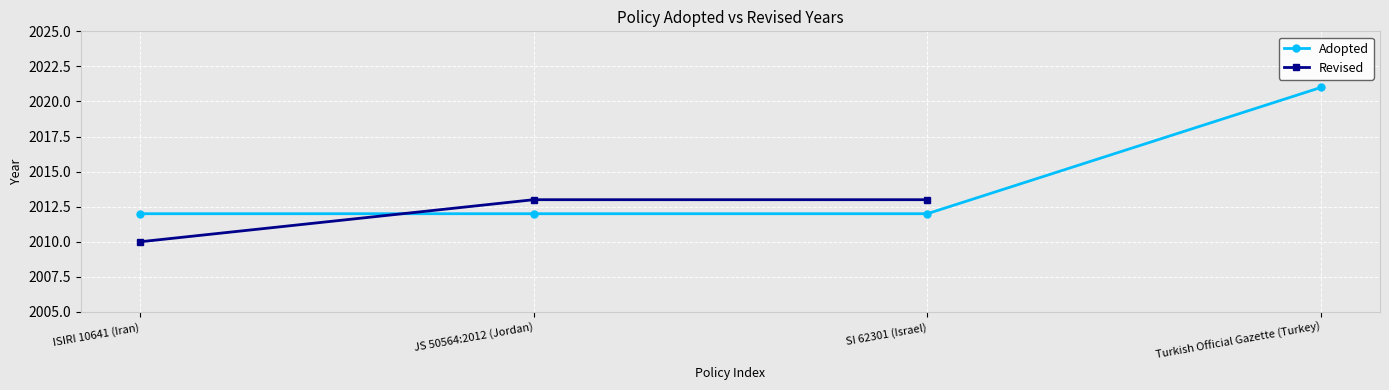

What is the value of the Revised point at the 2nd from the left?

2013.0